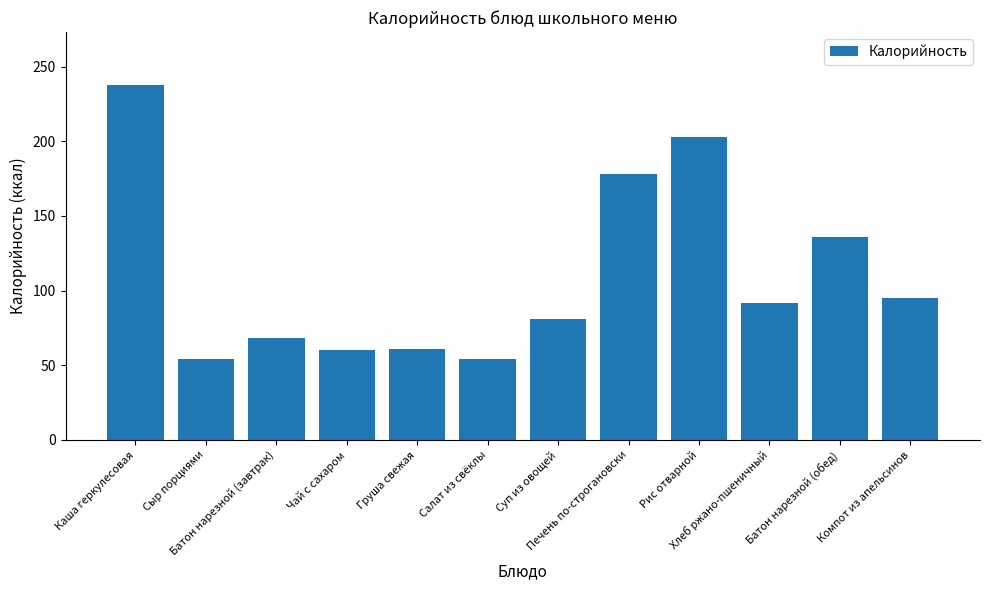

The value at Чай с сахаром is 37.5. True or false?

False